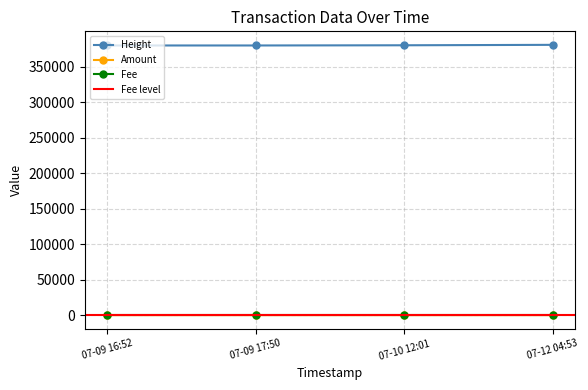

True or false: Height and Fee cross at least once.

False